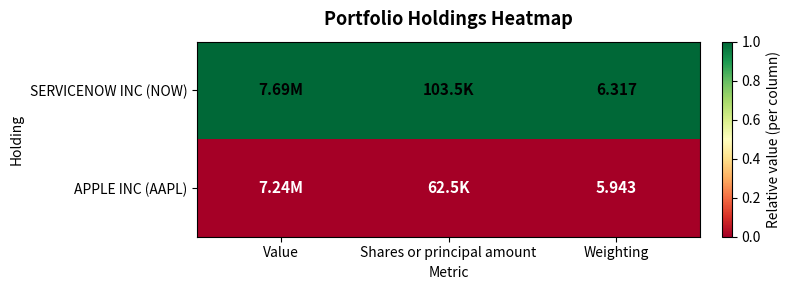

List the series in order of their peak value, lowest first.

APPLE INC (AAPL), SERVICENOW INC (NOW)